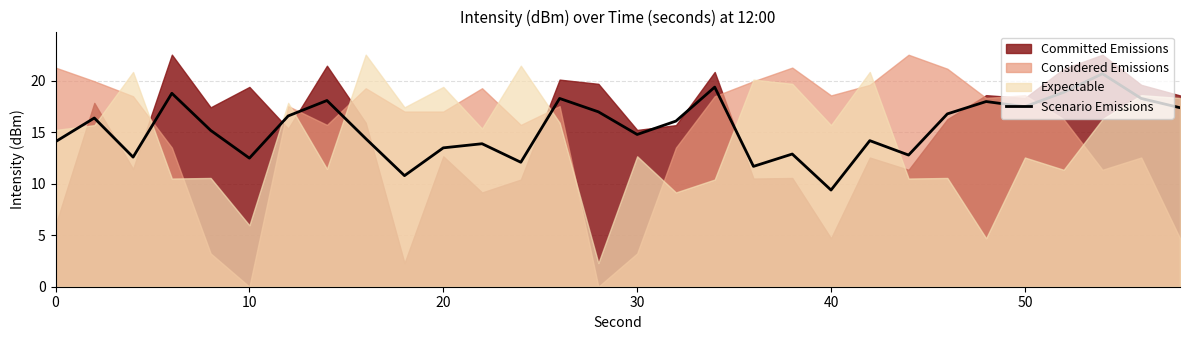

How many interior local valleys (lower than both neighbors) does the data have?

9